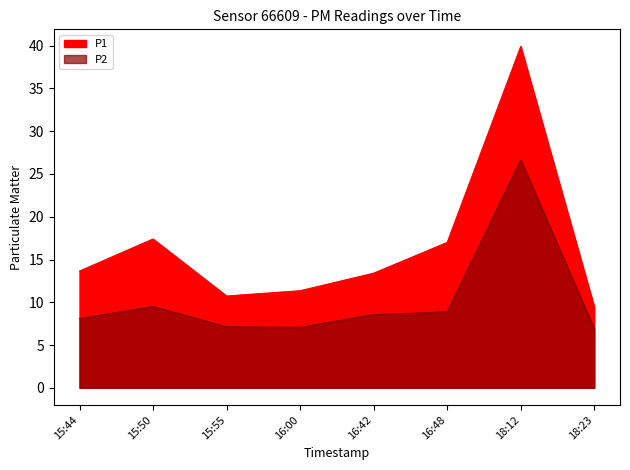

What is the sum of the P1 values at 16:00 and 18:23?

20.8